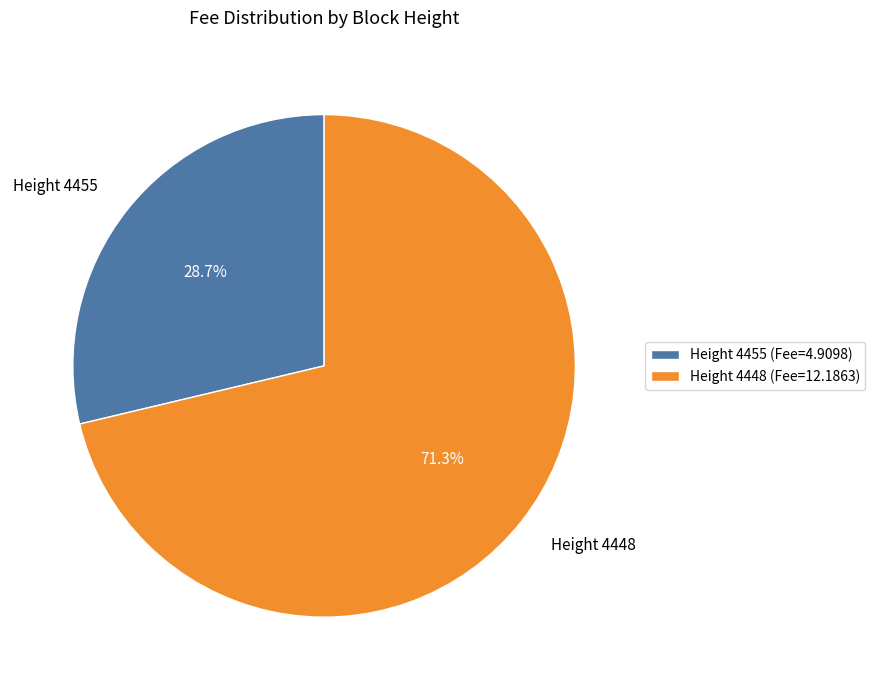

The Height 4448 slice represents 71% of the pie. True or false?

True